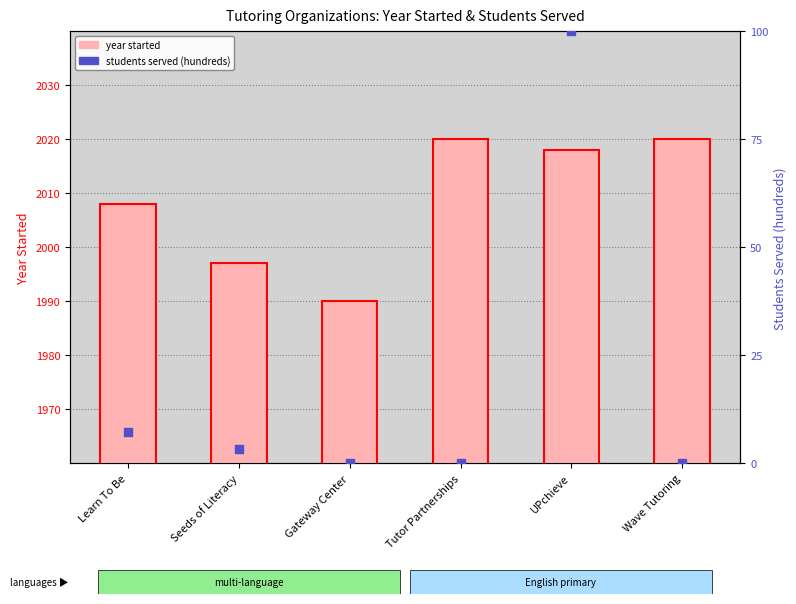

At how many categories does at least one series exceed 1398?

6